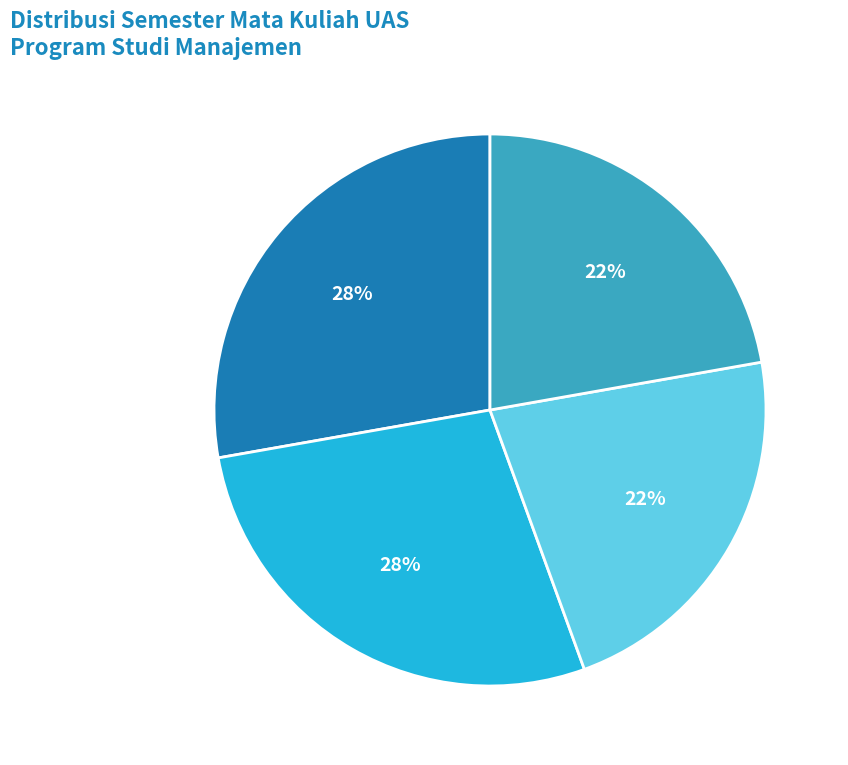

To the nearest percent, what percentage of the pie is Semester 5?

22%